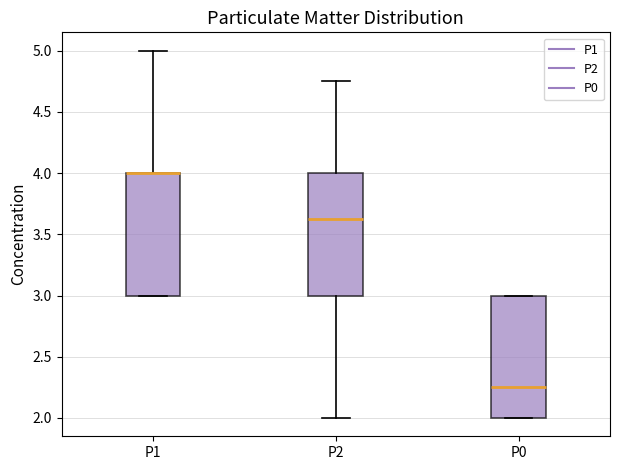

Reading left to right, read every box against the y-axis: the position of its median line, the range the box covers, and the ends of its whiskers. The values are not printed on the chart, so give them approximately, as read against the axis.

P1: median 4.00 (drawn on the box's upper edge), box 3.00 to 4.00, whiskers 3.00 to 5.00
P2: median 3.65, box 3.00 to 4.00, whiskers 2.00 to 4.75
P0: median 2.25, box 2.00 to 3.00, whiskers 2.00 to 3.00